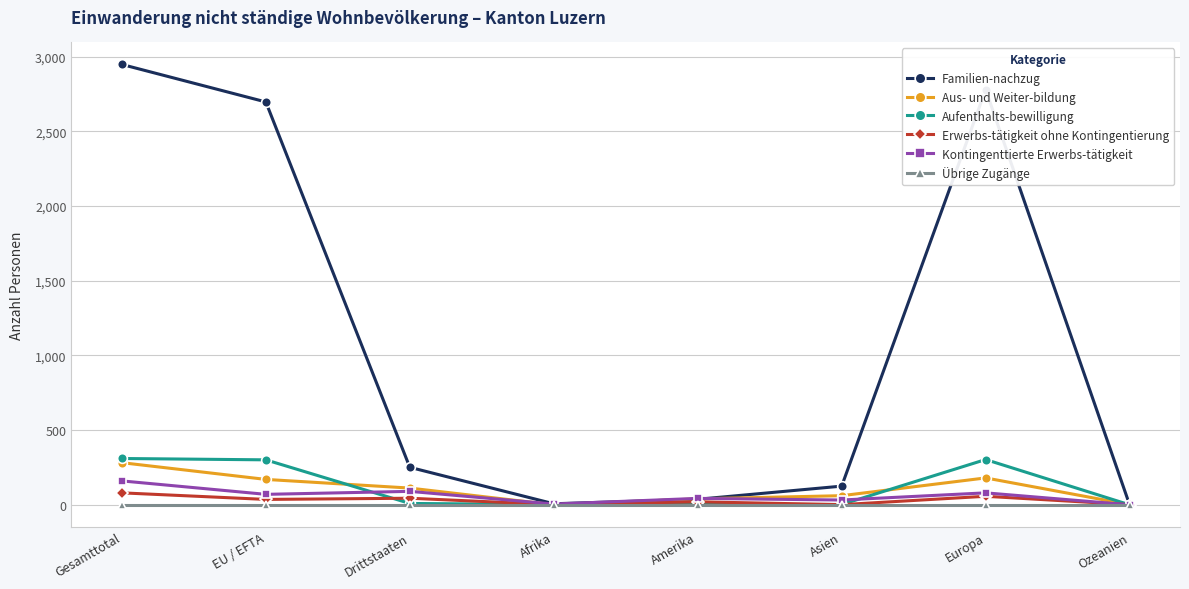

Which series has the widest spread of values?

Familien-nachzug